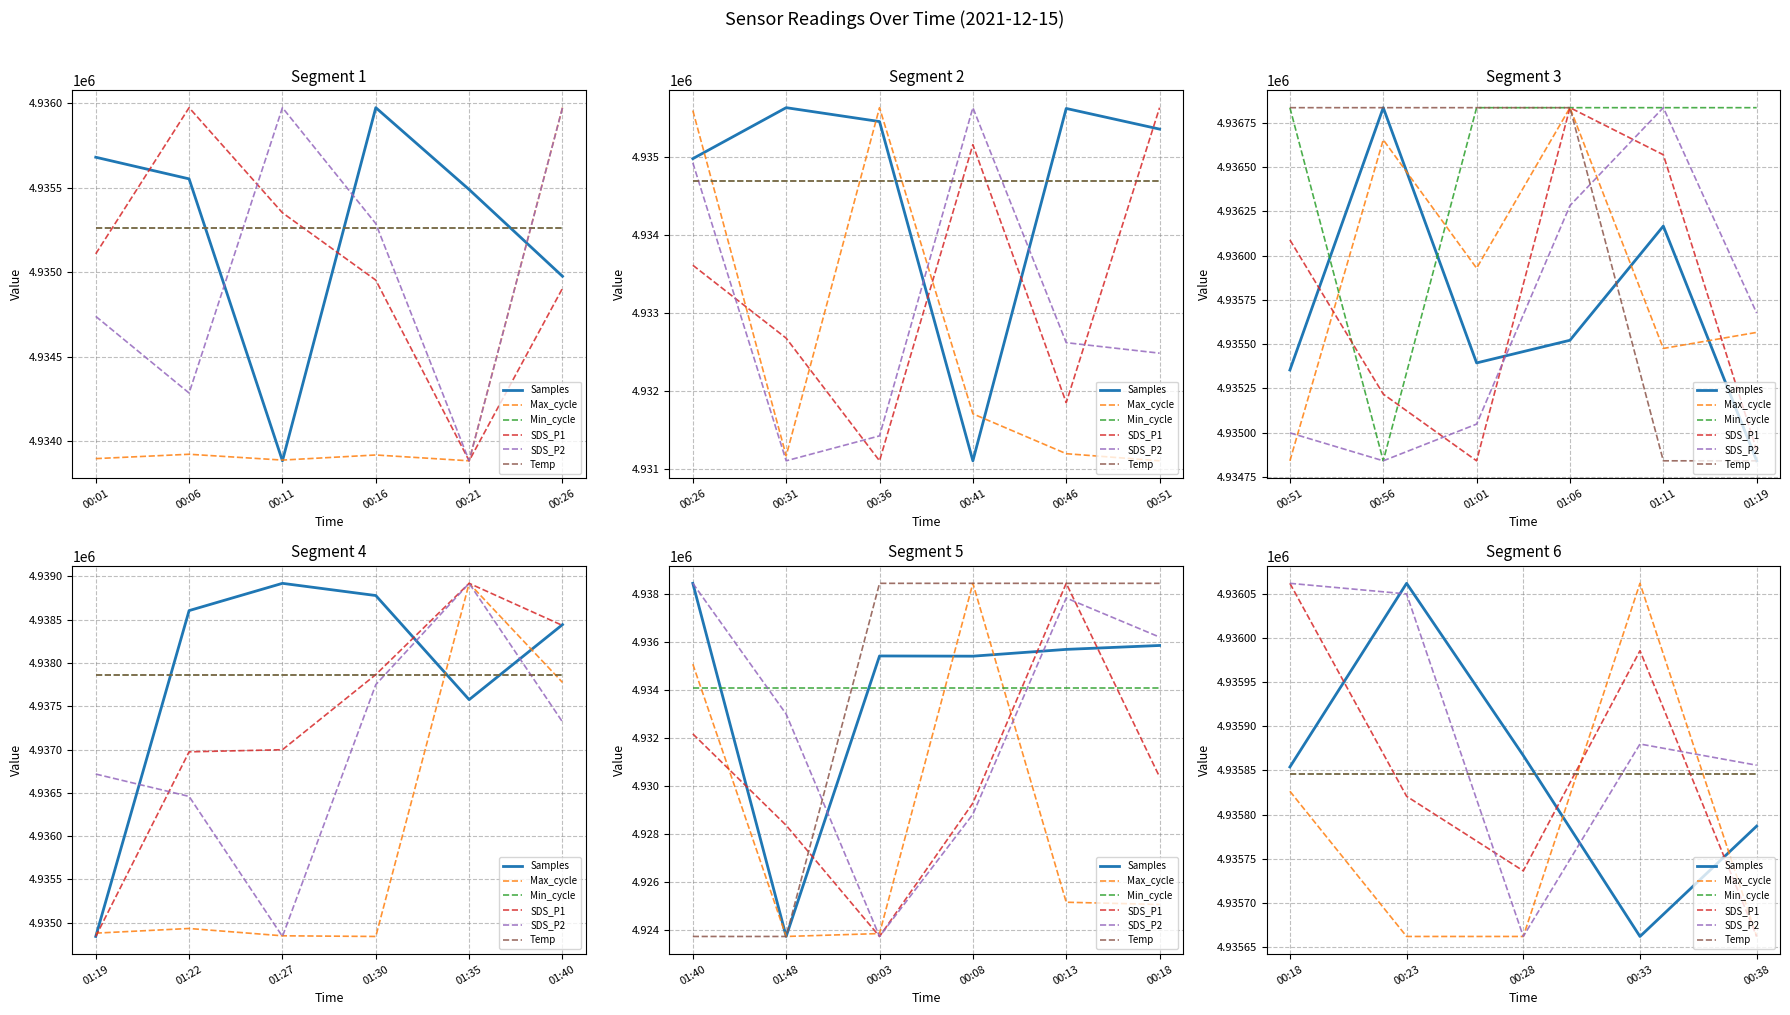

What are all the series names shown in the legend?

Samples, Max_cycle, Min_cycle, SDS_P1, SDS_P2, Temp